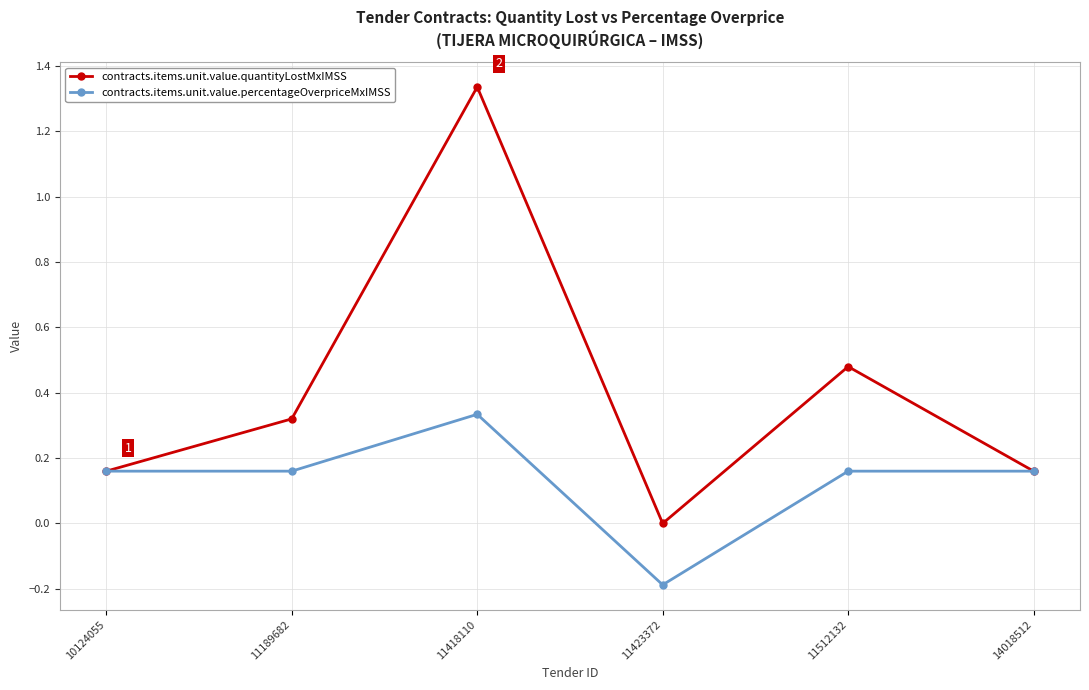

Rank the series by their average value, from lowest to highest.

contracts.items.unit.value.percentageOverpriceMxIMSS, contracts.items.unit.value.quantityLostMxIMSS